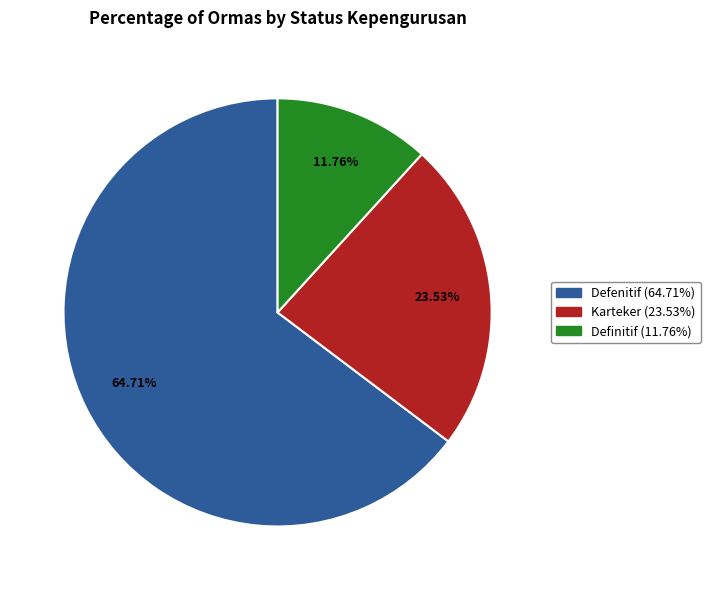

To the nearest percent, what is the average slice percentage?

33%